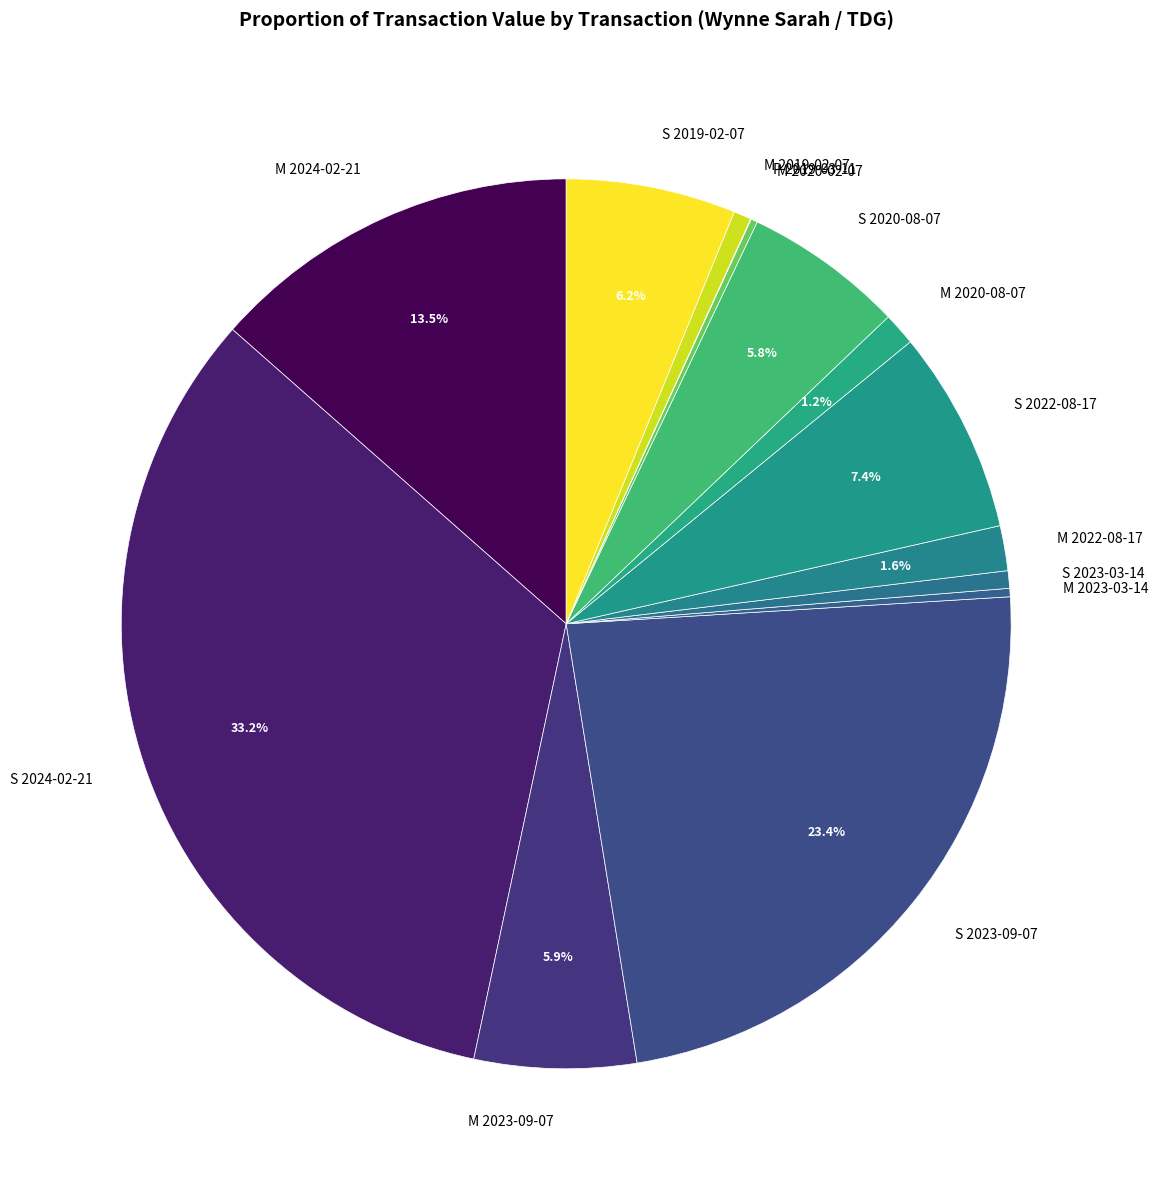

Which has a higher value, M 2019-02-07 or M 2024-02-21?

M 2024-02-21